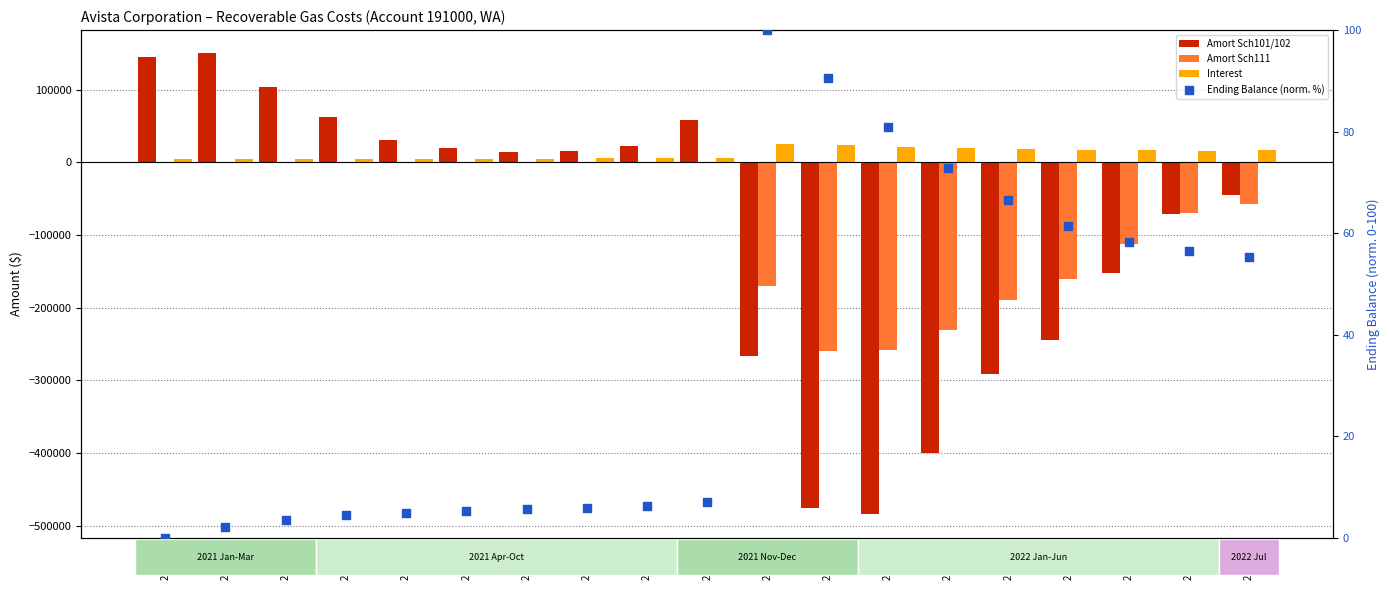

At how many categories does at least one series exceed -250459?

19